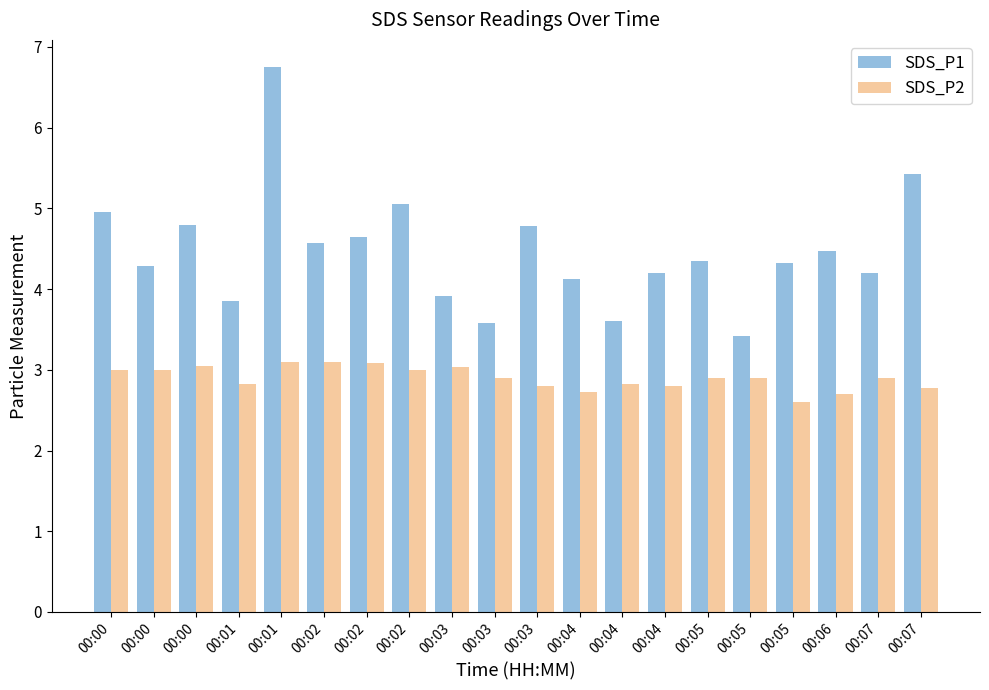

Count the number of categories in the chart.

20